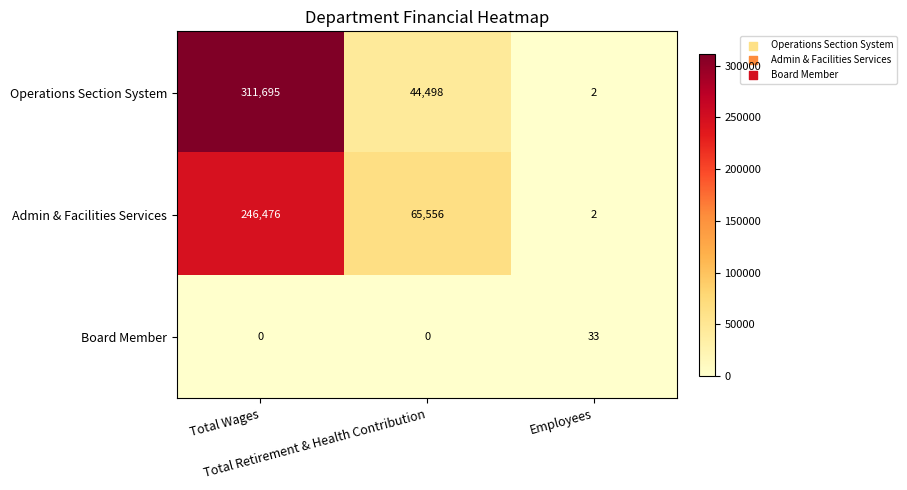

List the series in order of their peak value, highest first.

Operations Section System, Admin & Facilities Services, Board Member